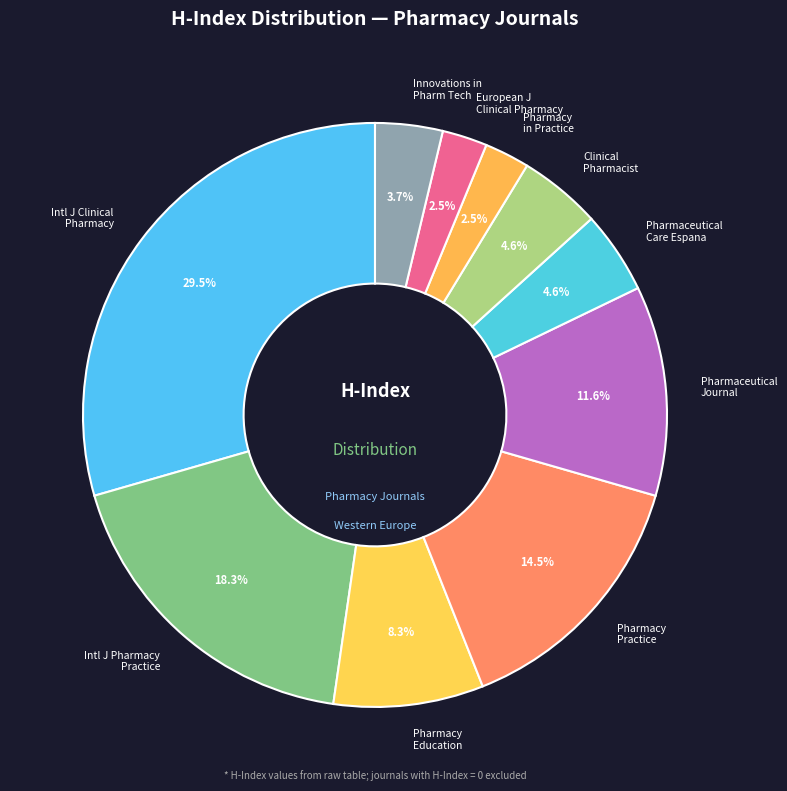

What is the largest slice in the pie chart?

Intl J Clinical Pharmacy